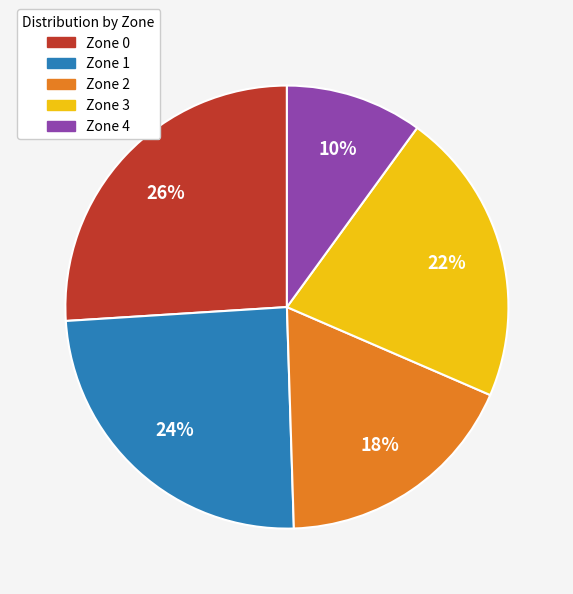

What percentage is the Zone 2 slice, to the nearest percent?

18%